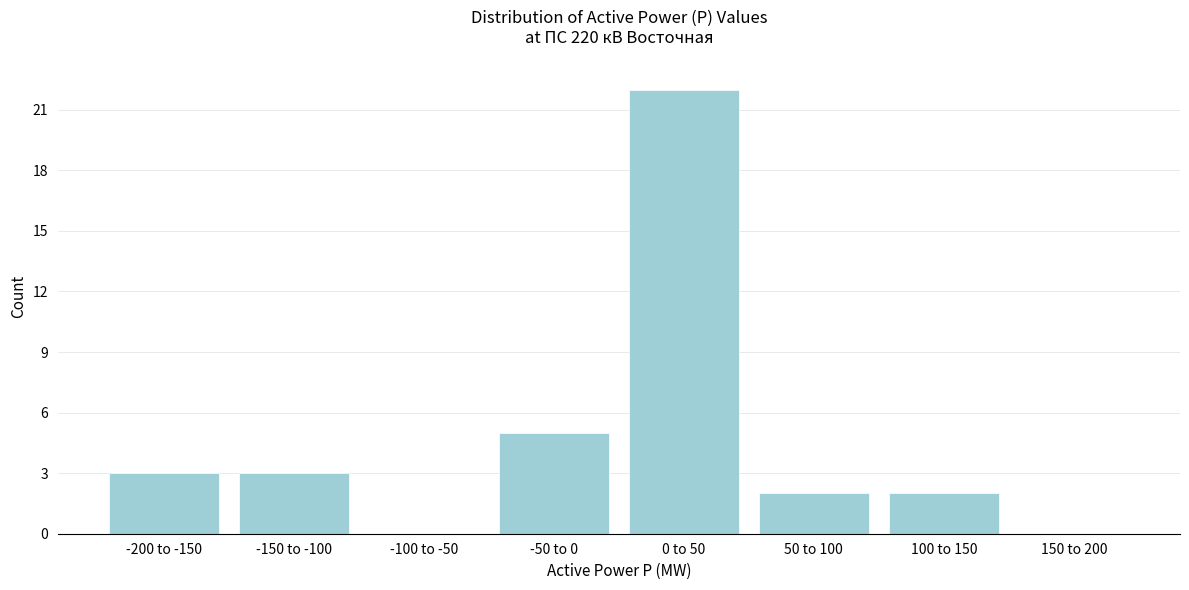

Reading left to right, transcribe all the data shown in this chart.

-200 to -150=3	-150 to -100=3	-100 to -50=0	-50 to 0=5	0 to 50=22	50 to 100=2	100 to 150=2	150 to 200=0